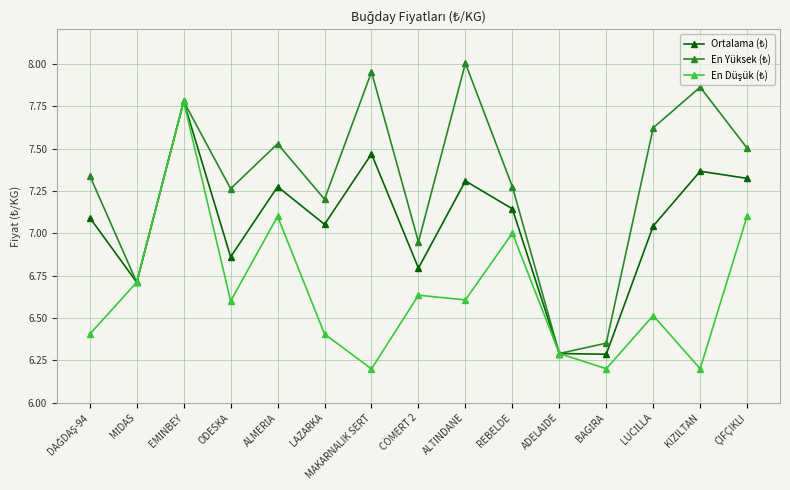

At how many categories does at least one series exceed 7?

11